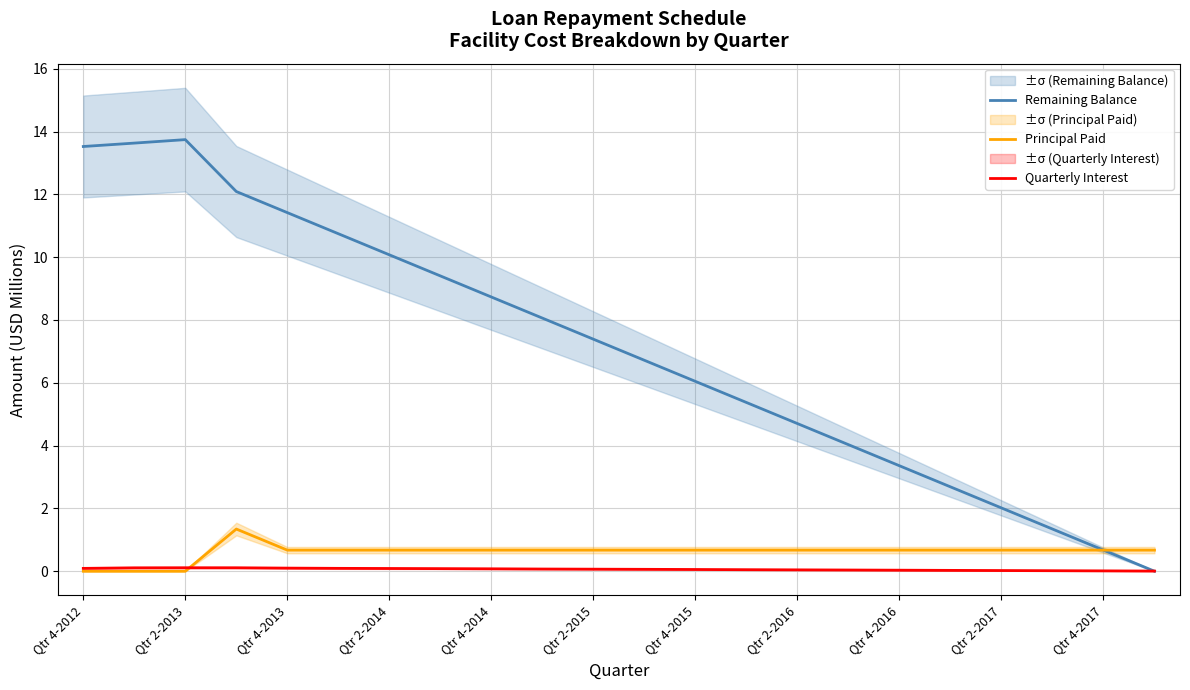

What position from the left is 17?

18